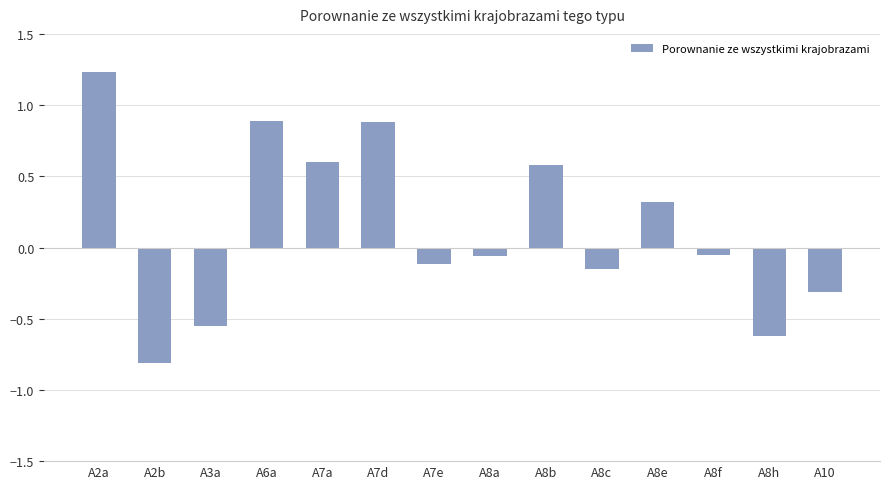

The chart shows a value of 0.9 at A7d. True or false?

True